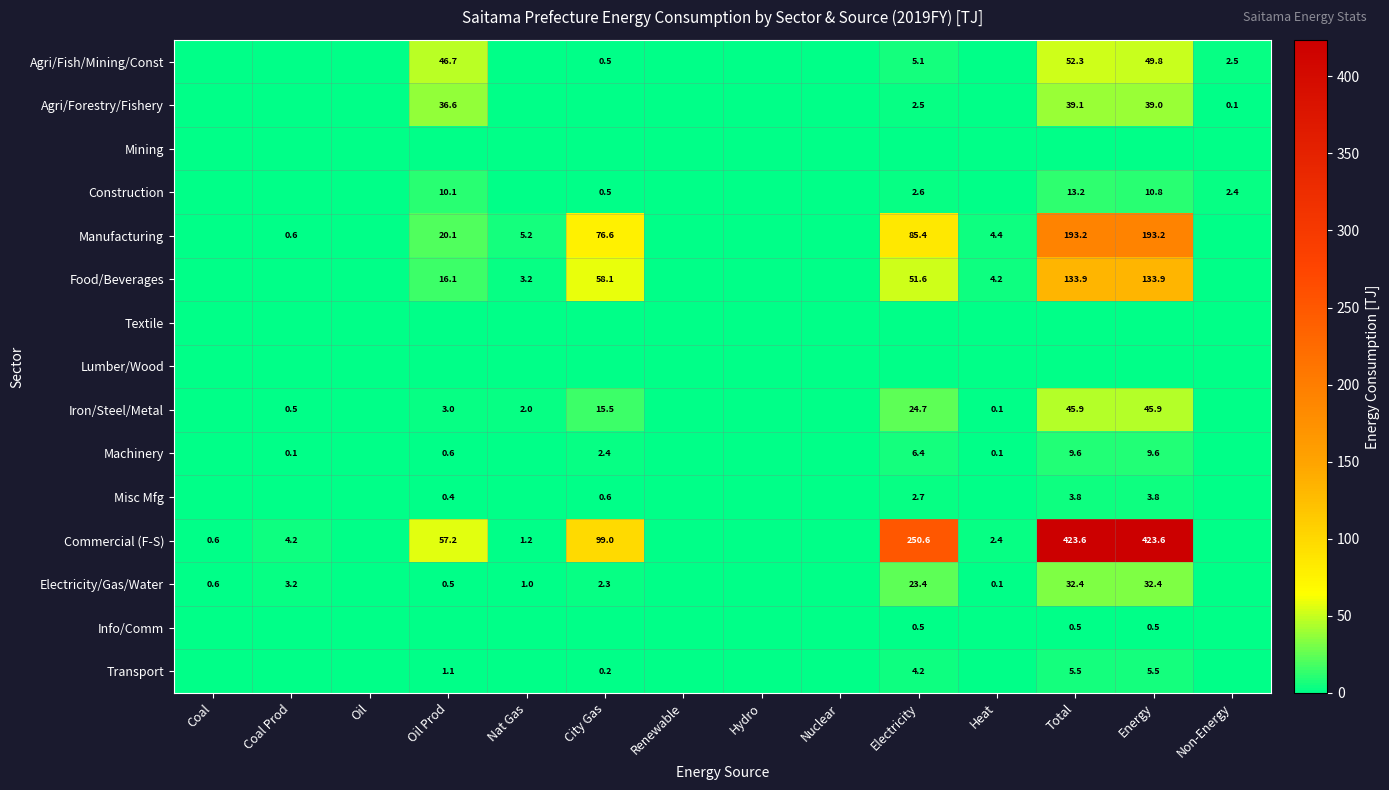

True or false: Commercial (F-S) has a value of 1.5 at Heat.

False